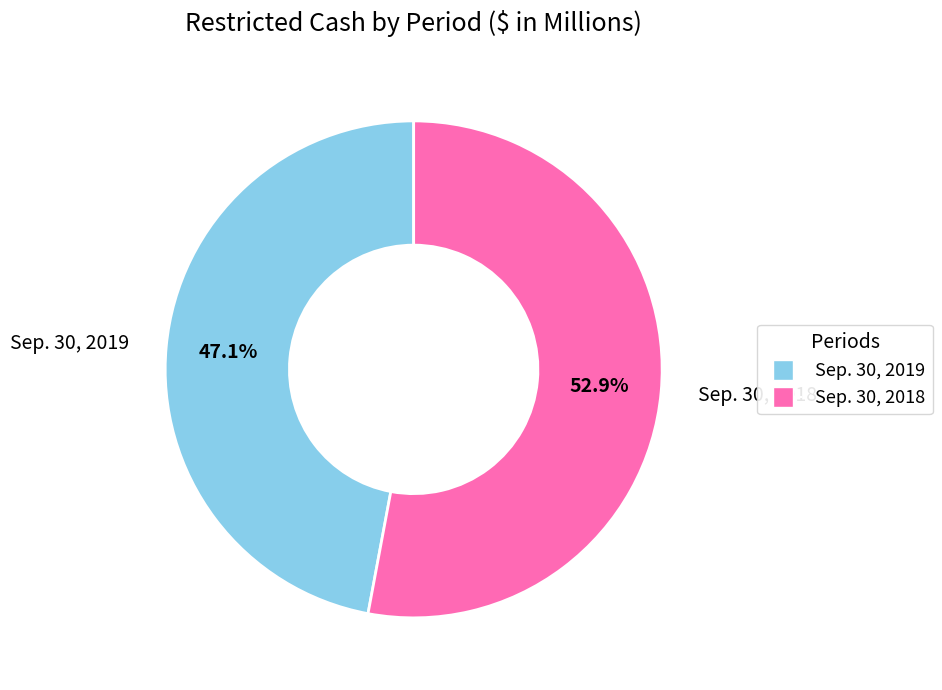

Rank the categories by value from highest to lowest.

Sep. 30, 2018, Sep. 30, 2019